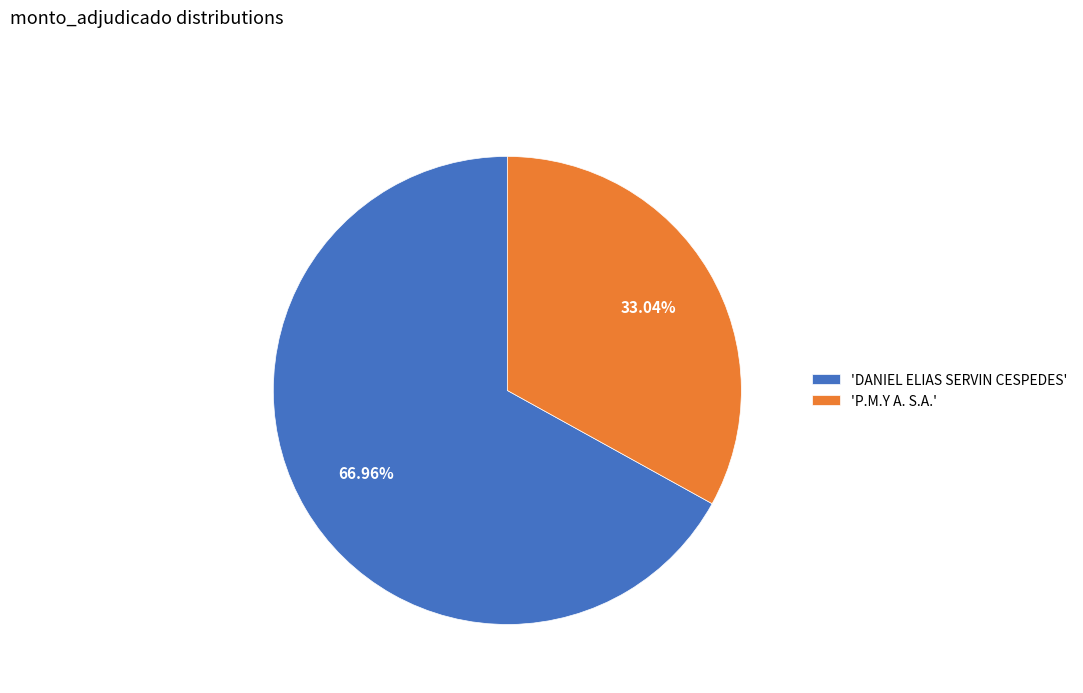

What is the ratio of the value at 'DANIEL ELIAS SERVIN CESPEDES' to the value at 'P.M.Y A. S.A.'?

2.0